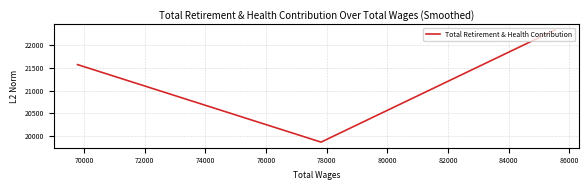

Does the chart display data point markers on the line(s)?

No